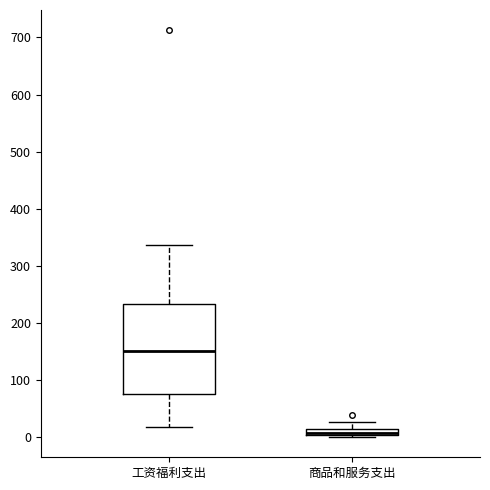

Comparing the boxes themselves (not the whiskers), which one is the tallest?

工资福利支出